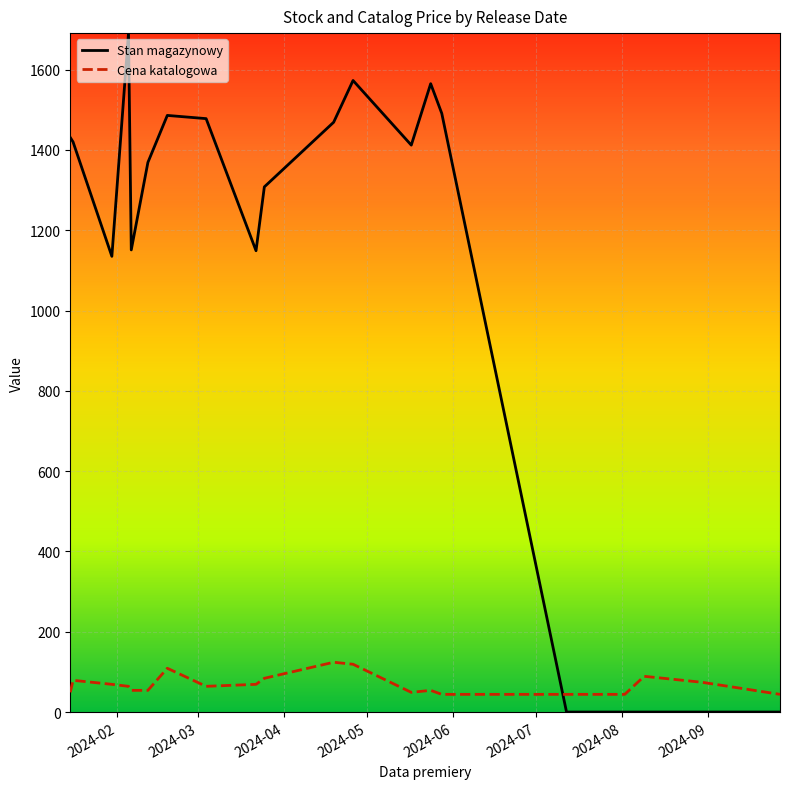

Which series has the widest spread of values?

Stan magazynowy